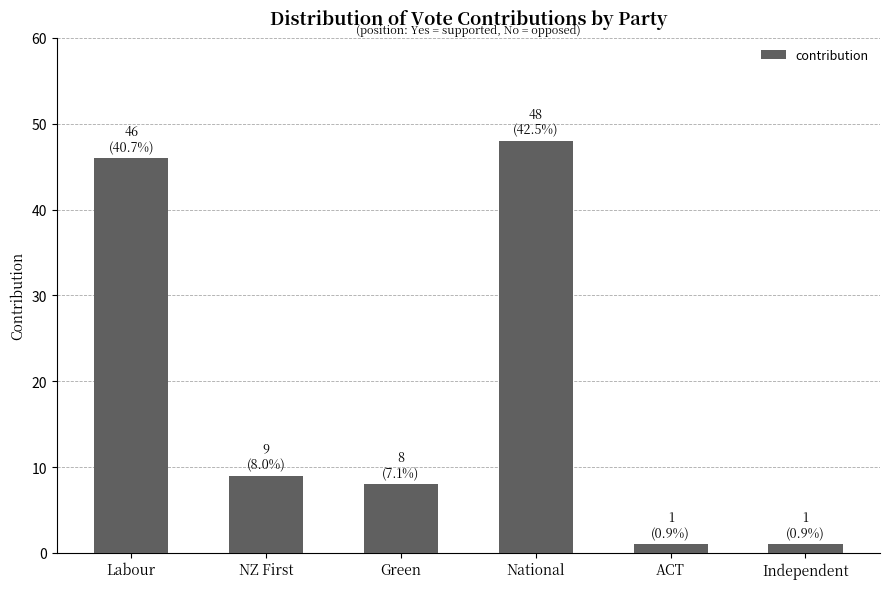

The value at Green is 13. True or false?

False